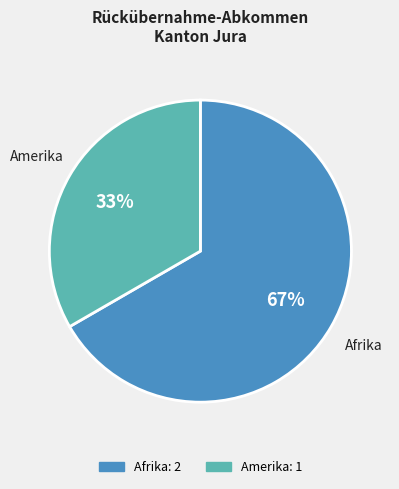

The Amerika slice represents 39% of the pie. True or false?

False